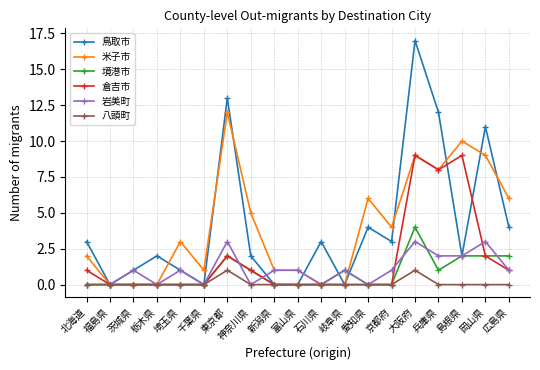

How many series are shown in this chart?

6